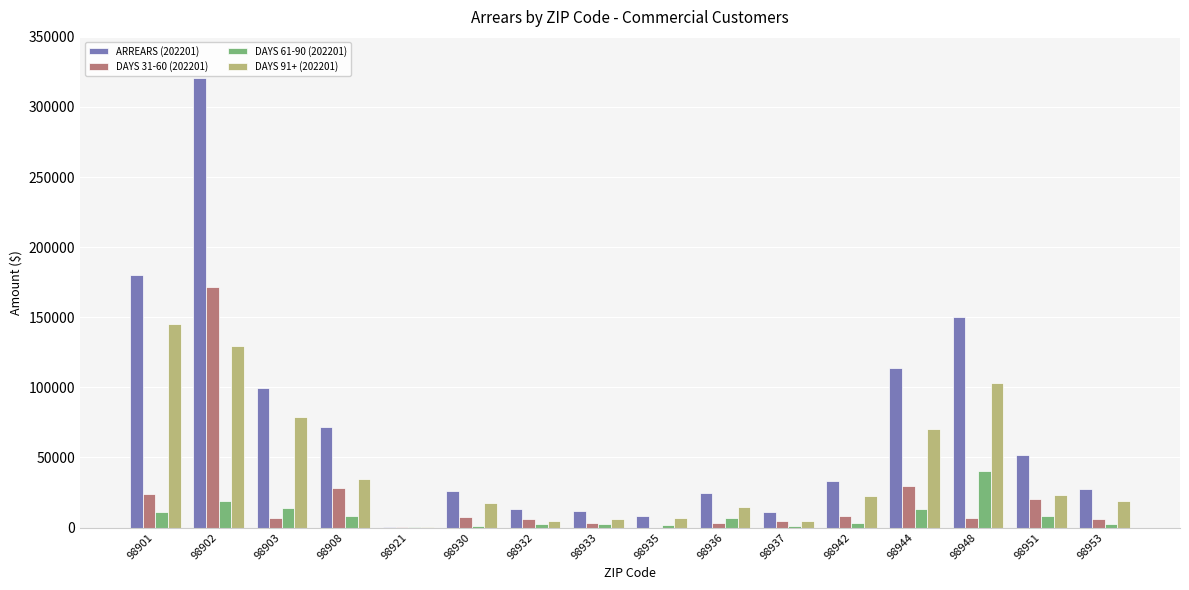

What is the total value across all series at 98944?

227289.5